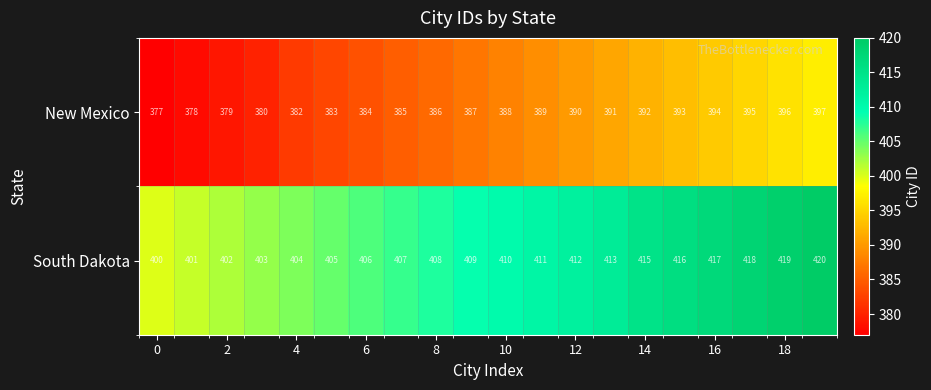

Rank the series by their average value, from highest to lowest.

South Dakota, New Mexico